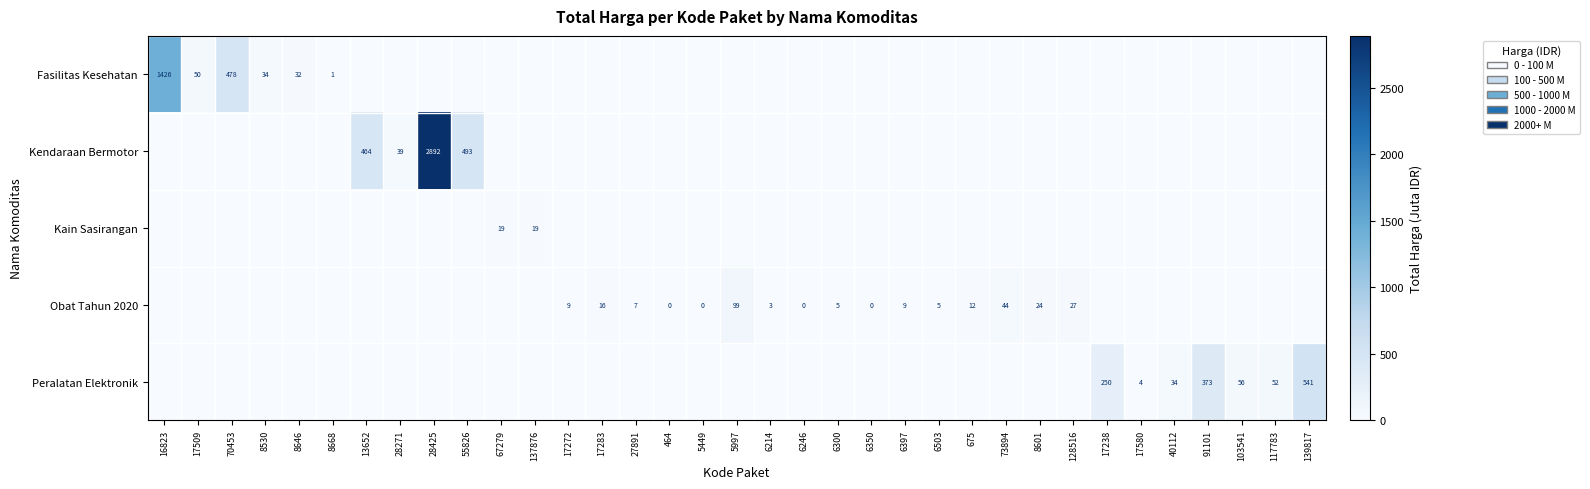

Is it true that Fasilitas Kesehatan equals 50 at 17509?

True